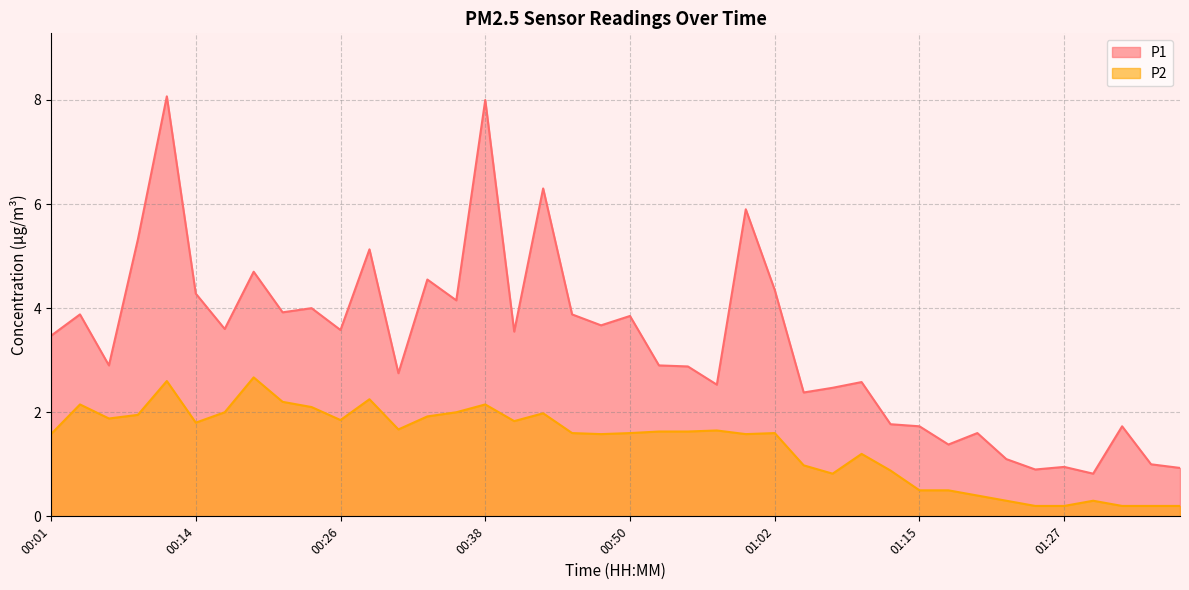

What is the difference between the second highest and second lowest values in the P1 series?

7.1